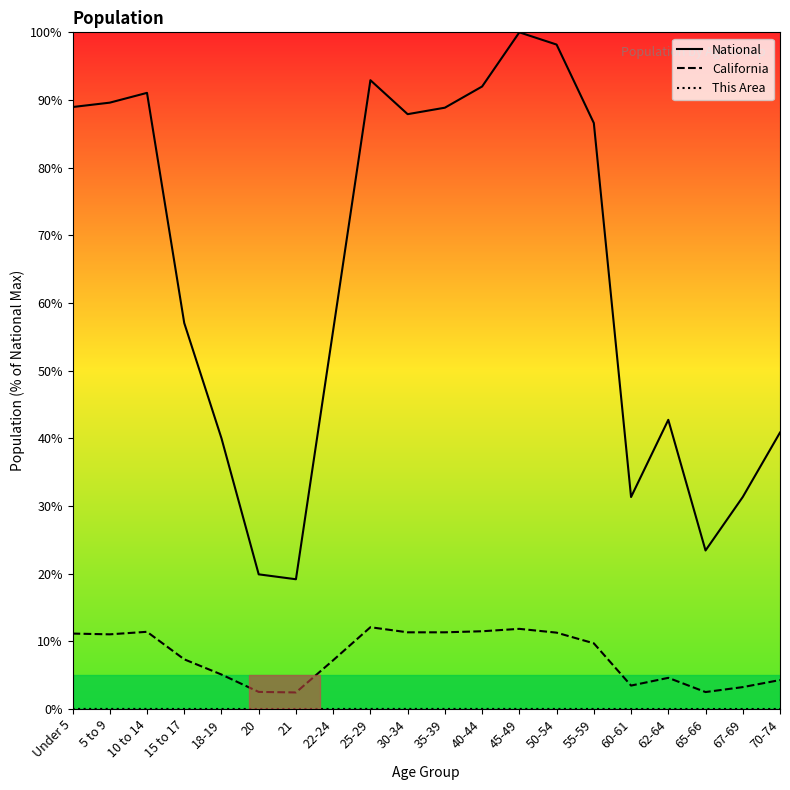

How many lines are shown in the chart?

3